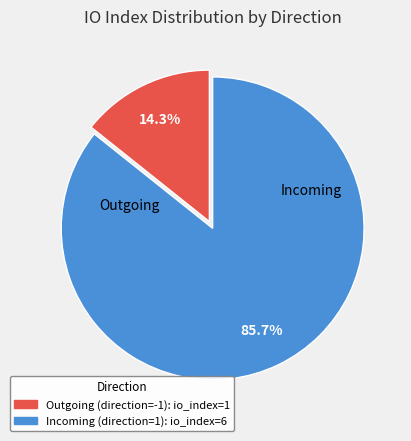

How many slices are in this pie chart?

2